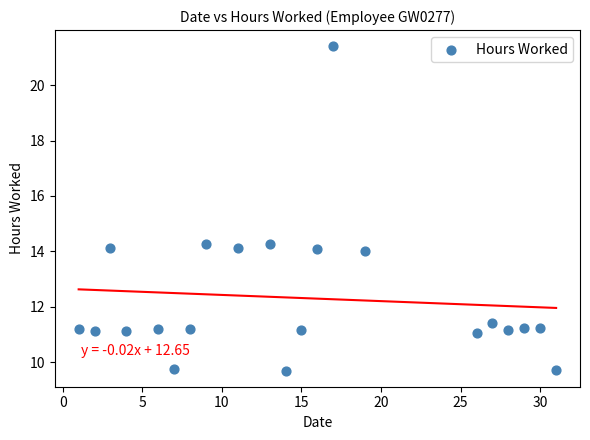

What is the range of Y values (max minus min)?

11.7